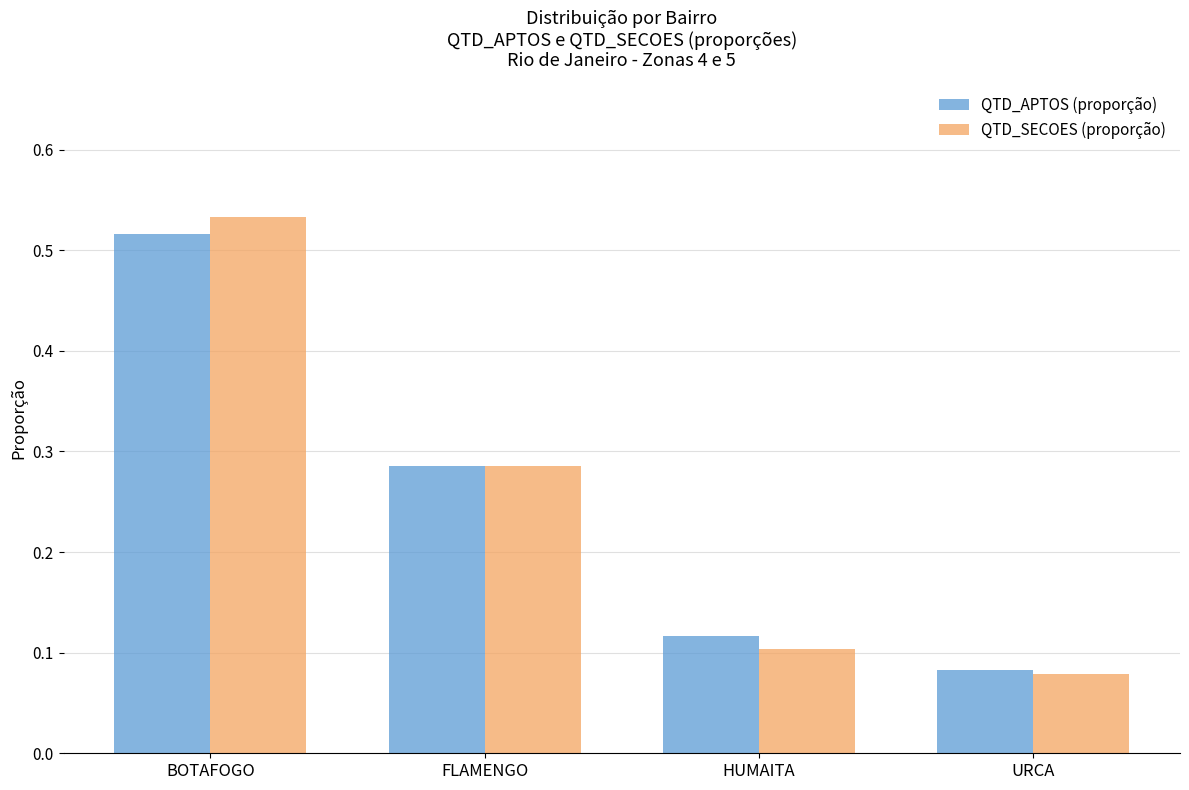

What are all the series names shown in the legend?

QTD_APTOS (proporção), QTD_SECOES (proporção)